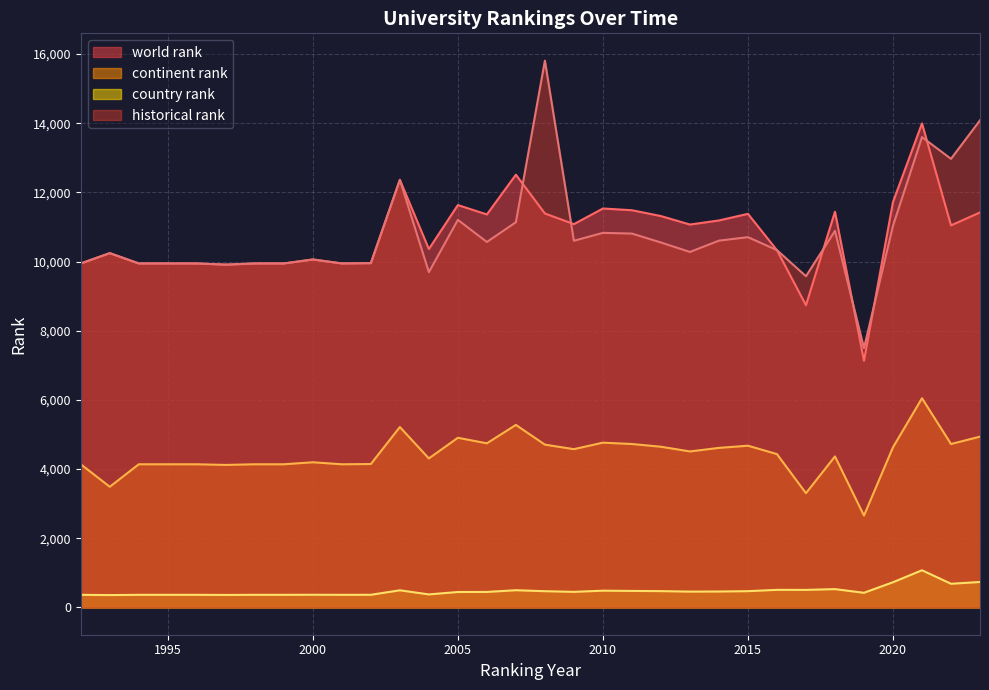

Reading right to left, extract all data points from this chart.

world rank: 11420.0	11045.0	13994.0	11721.0	7130.0	11440.0	8737.0	10327.0	11380.0	11188.0	11070.0	11315.0	11484.0	11534.0	11082.0	11390.0	12511.0	11362.0	11633.0	10361.0	12363.0	9954.0	9945.0	10060.0	9945.0	9945.0	9910.0	9945.0	9945.0	9945.0	10243.0	9945.0
continent rank: 4937.0	4724.0	6047.0	4629.0	2655.0	4365.0	3302.0	4432.0	4675.0	4612.0	4509.0	4645.0	4724.0	4763.0	4575.0	4706.0	5276.0	4744.0	4904.0	4307.0	5215.0	4145.0	4138.0	4196.0	4138.0	4138.0	4119.0	4138.0	4138.0	4138.0	3487.0	4138.0
country rank: 734.0	683.0	1073.0	727.0	422.0	528.0	506.0	507.0	469.0	459.0	456.0	470.0	476.0	483.0	449.0	468.0	496.0	447.0	445.0	375.0	494.0	364.0	363.0	365.0	363.0	363.0	360.0	363.0	363.0	363.0	356.0	363.0
historical rank: 14083.0	12970.5	13599.0	11034.0	7494.0	10887.0	9575.5	10330.5	10705.0	10604.5	10277.5	10551.0	10809.0	10829.5	10601.0	15808.5	11137.0	10565.5	11205.0	9693.5	12363.0	9954.0	9945.0	10060.0	9945.0	9945.0	9910.0	9945.0	9945.0	9945.0	10243.0	9945.0